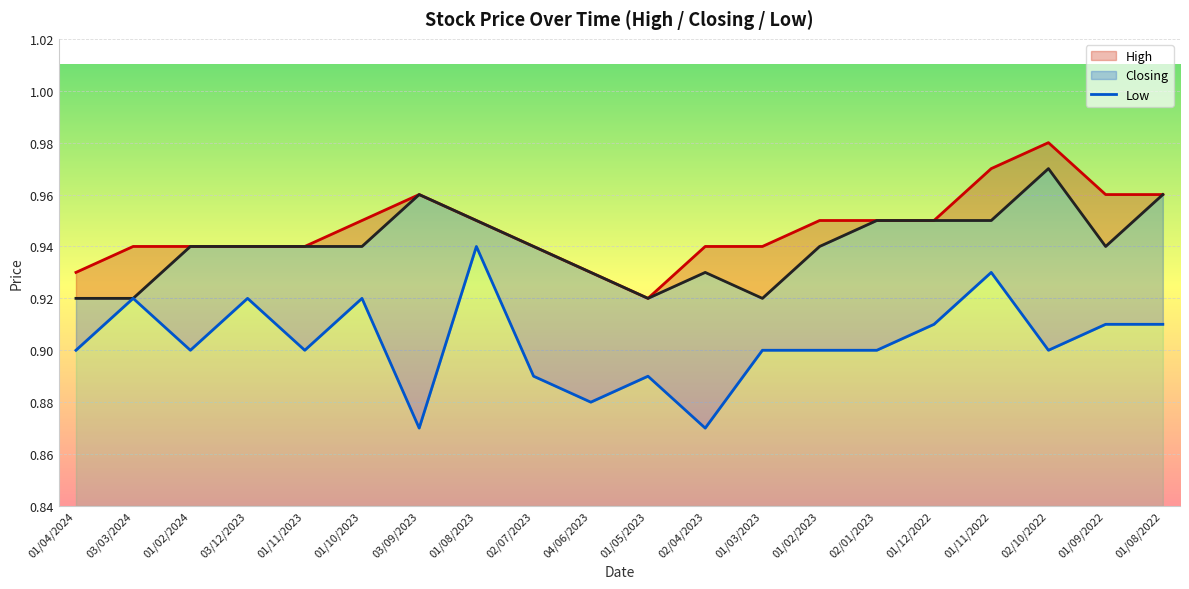

Reading right to left, transcribe all the data shown in this chart.

High: 01/08/2022=1.0	01/09/2022=1.0	02/10/2022=1.0	01/11/2022=1.0	01/12/2022=0.9	02/01/2023=0.9	01/02/2023=0.9	01/03/2023=0.9	02/04/2023=0.9	01/05/2023=0.9	04/06/2023=0.9	02/07/2023=0.9	01/08/2023=0.9	03/09/2023=1.0	01/10/2023=0.9	01/11/2023=0.9	03/12/2023=0.9	01/02/2024=0.9	03/03/2024=0.9	01/04/2024=0.9
Closing: 01/08/2022=1.0	01/09/2022=0.9	02/10/2022=1.0	01/11/2022=0.9	01/12/2022=0.9	02/01/2023=0.9	01/02/2023=0.9	01/03/2023=0.9	02/04/2023=0.9	01/05/2023=0.9	04/06/2023=0.9	02/07/2023=0.9	01/08/2023=0.9	03/09/2023=1.0	01/10/2023=0.9	01/11/2023=0.9	03/12/2023=0.9	01/02/2024=0.9	03/03/2024=0.9	01/04/2024=0.9
Low: 01/08/2022=0.9	01/09/2022=0.9	02/10/2022=0.9	01/11/2022=0.9	01/12/2022=0.9	02/01/2023=0.9	01/02/2023=0.9	01/03/2023=0.9	02/04/2023=0.9	01/05/2023=0.9	04/06/2023=0.9	02/07/2023=0.9	01/08/2023=0.9	03/09/2023=0.9	01/10/2023=0.9	01/11/2023=0.9	03/12/2023=0.9	01/02/2024=0.9	03/03/2024=0.9	01/04/2024=0.9